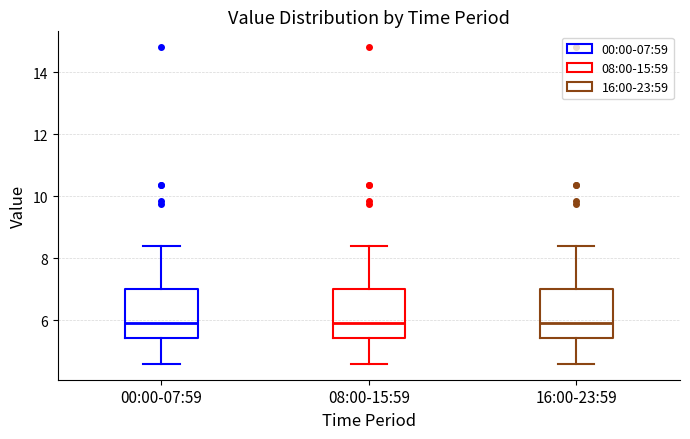

Where is the lower edge of the box for 00:00-07:59 on the y-axis? The values are not printed on the chart, so give them approximately, as read against the axis.

5.4